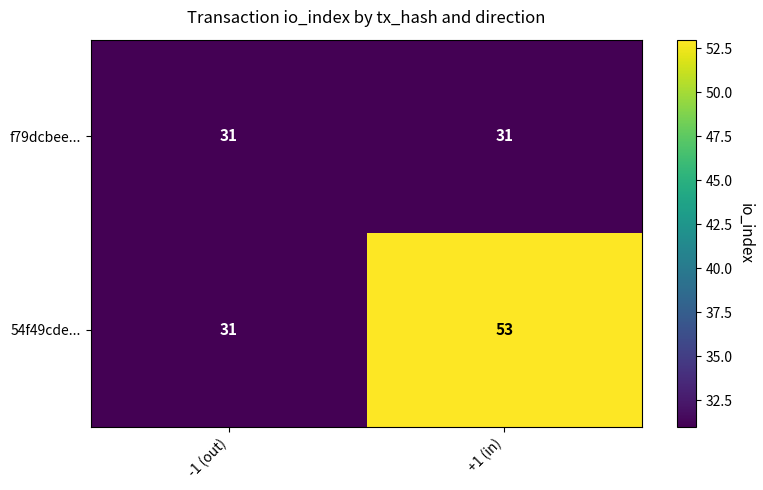

What is the average value of the 54f49cde... series?

42